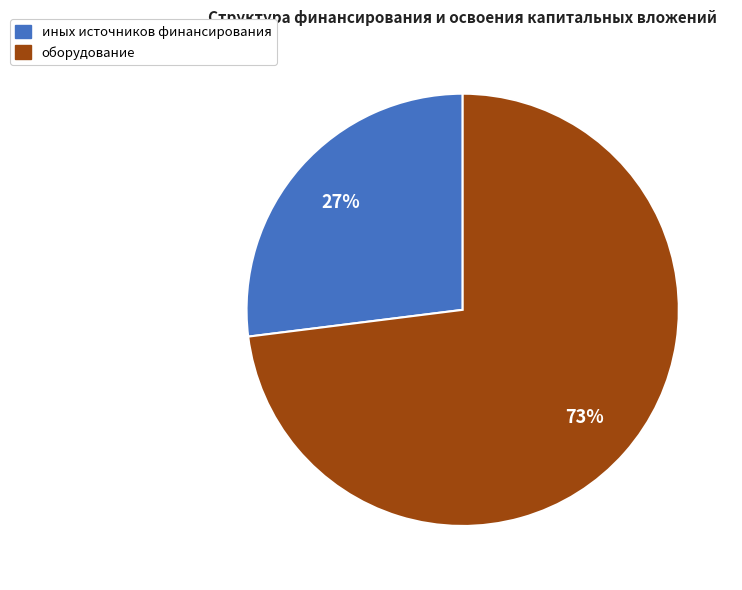

To the nearest percent, what is the difference between the largest and smallest slice percentages?

46%